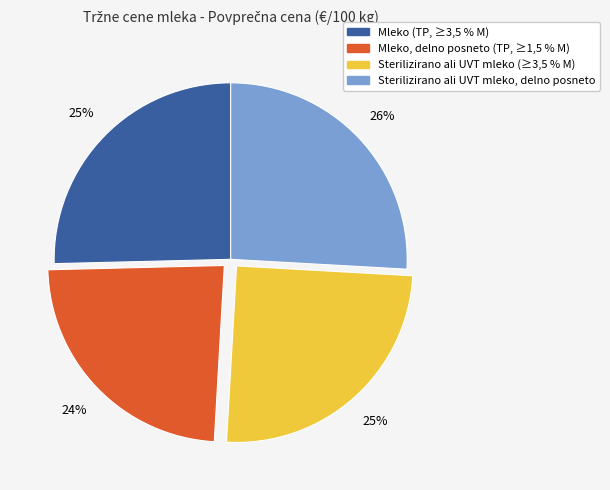

How many segments does this pie chart have?

4